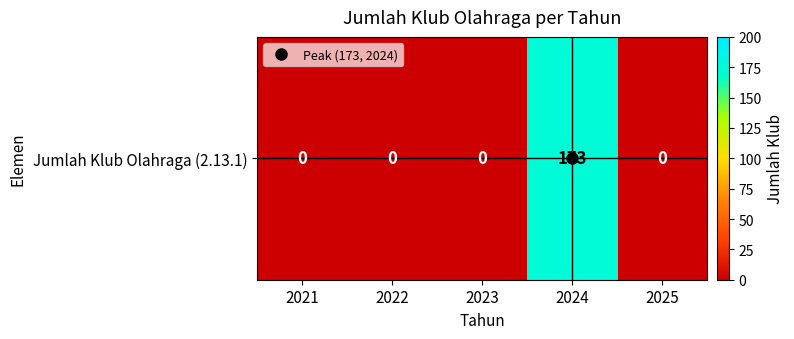

Reading left to right, list all the values displayed in this chart.

0	0	0	173	0